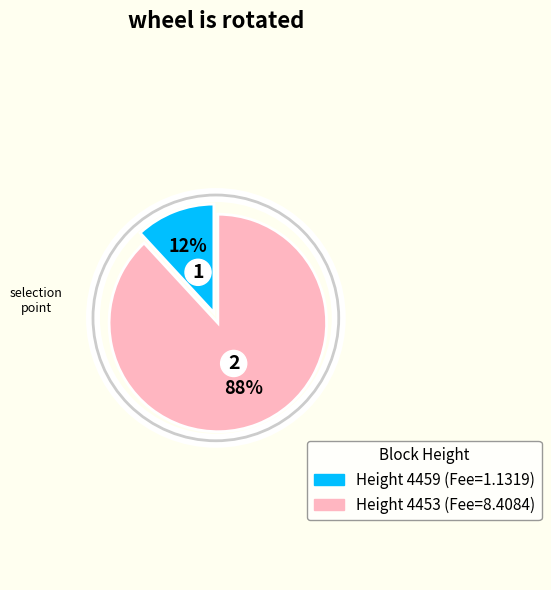

Is it true that 4459 is 1% of the pie?

False